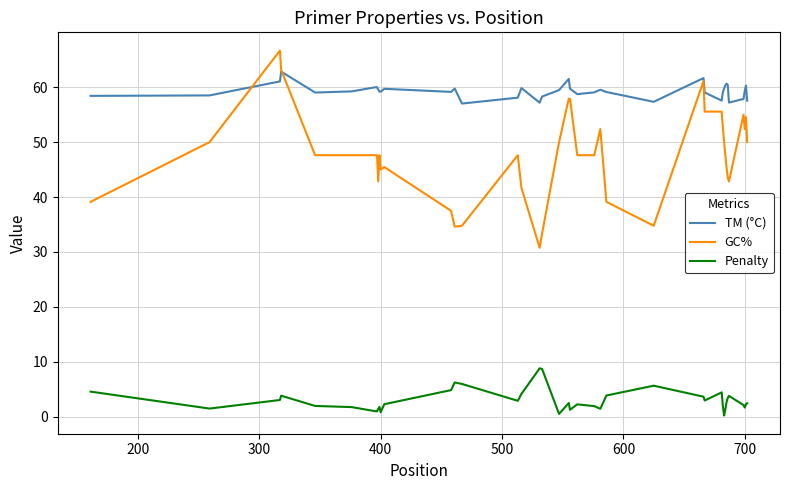

How many categories are shown in the chart?

40